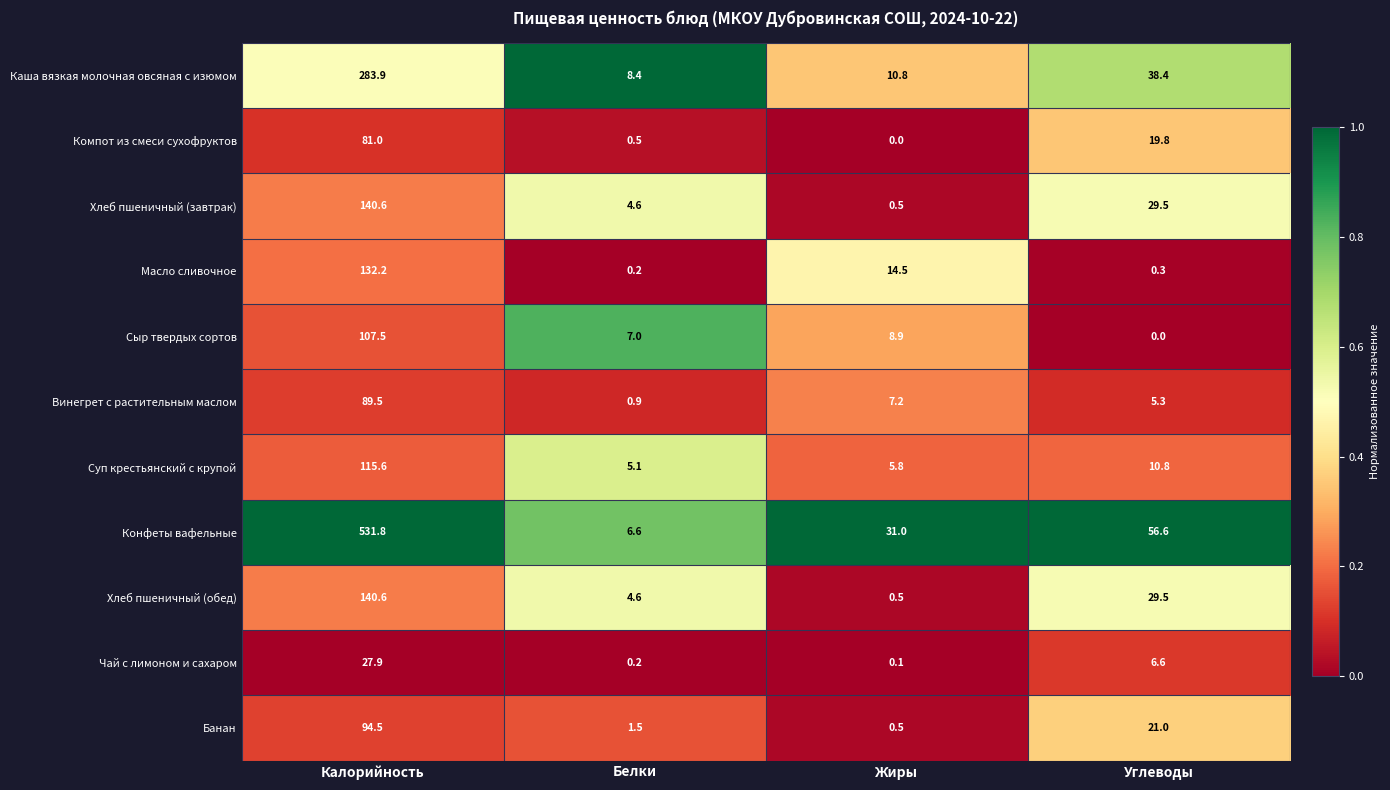

At which label does Хлеб пшеничный (завтрак) first exceed 29?

Калорийность